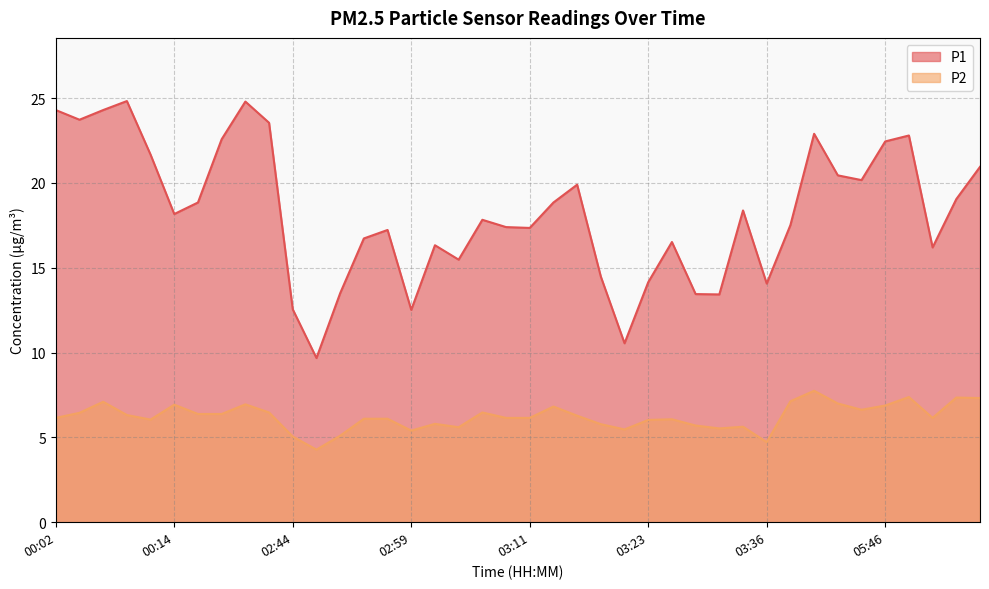

What is the approximate value of P1 at 03:11?

17.4